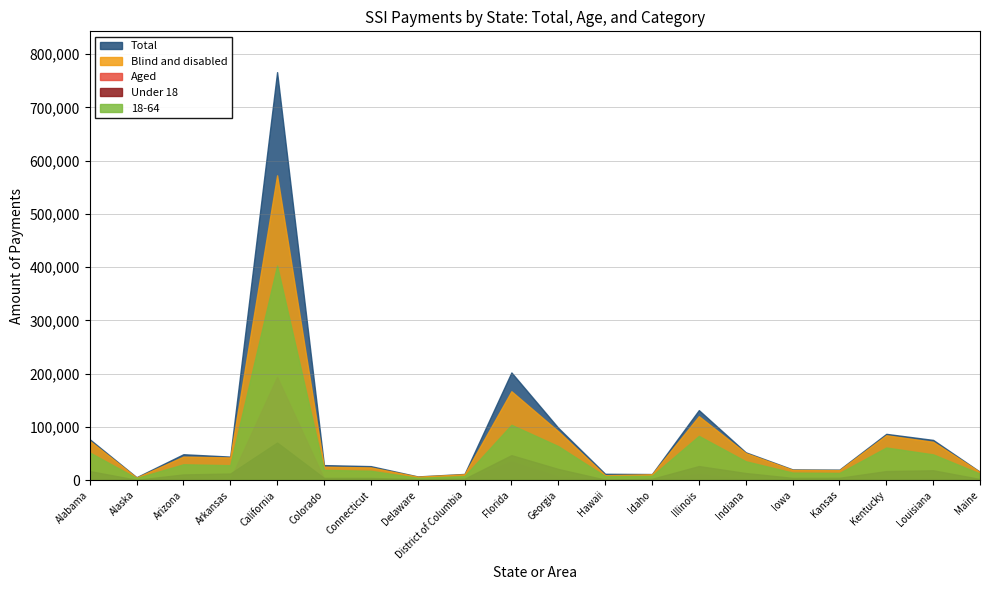

Which series changed the most between Delaware and District of Columbia?

Total